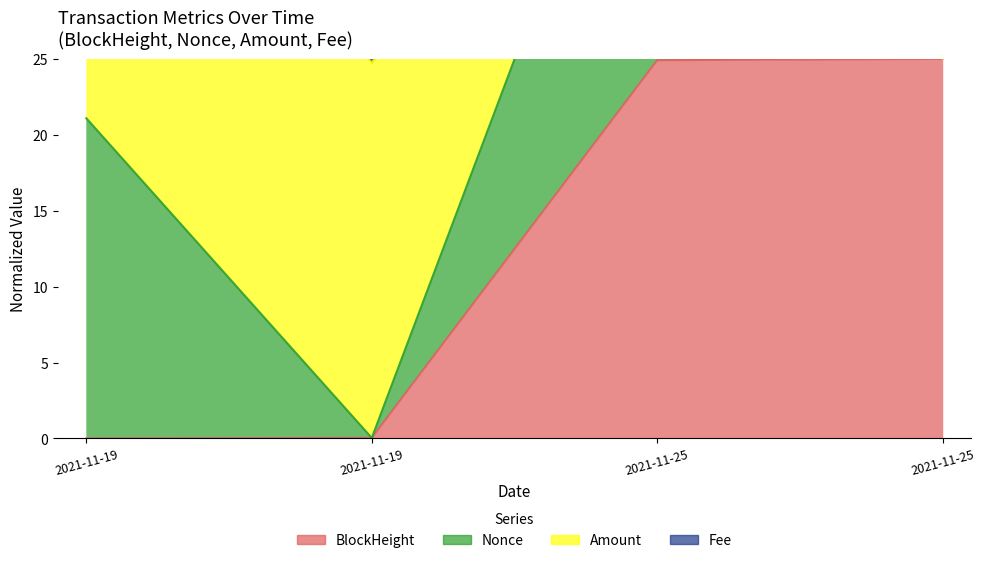

Where is BlockHeight nearest to the value 12?

2021-11-19